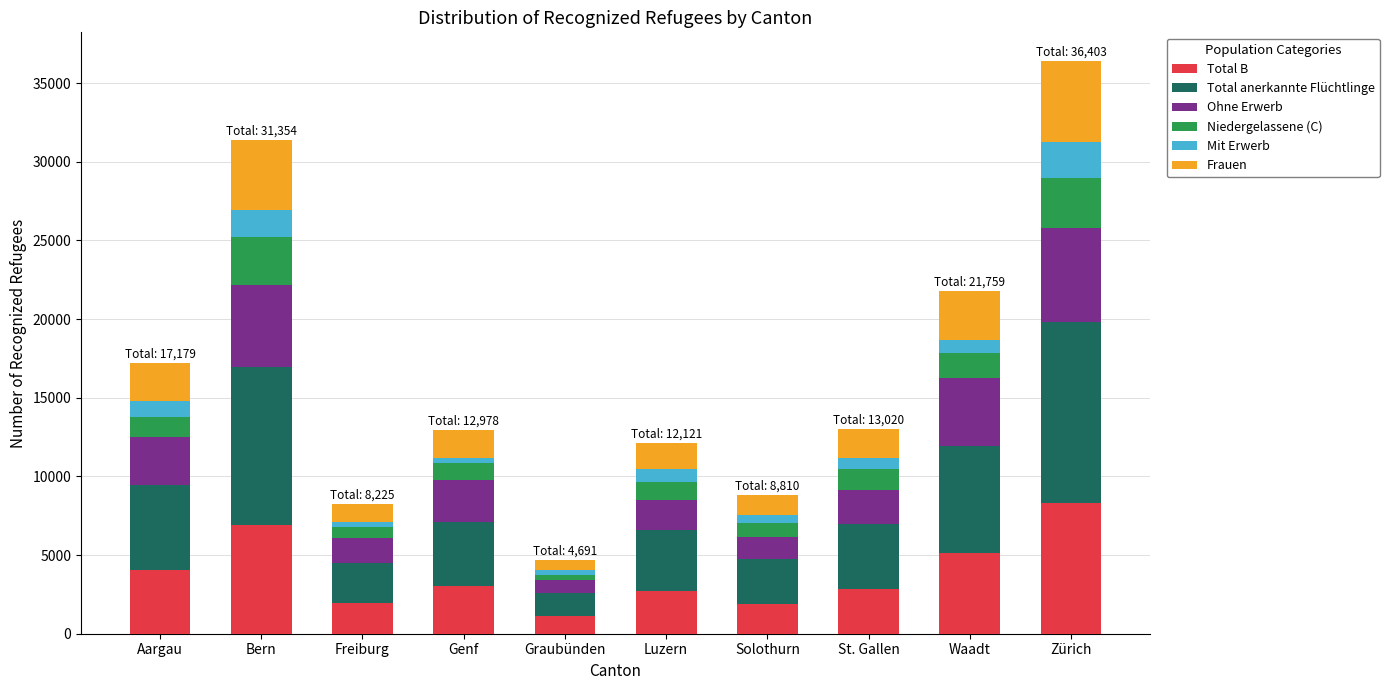

Are the bars grouped side by side (vs. stacked)?

No